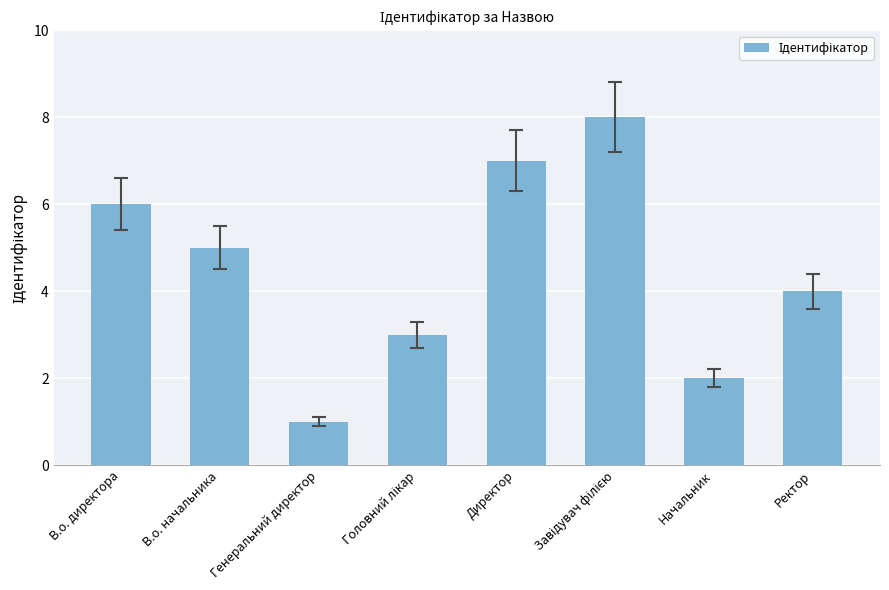

Which category has the lowest value across all series?

Генеральний директор